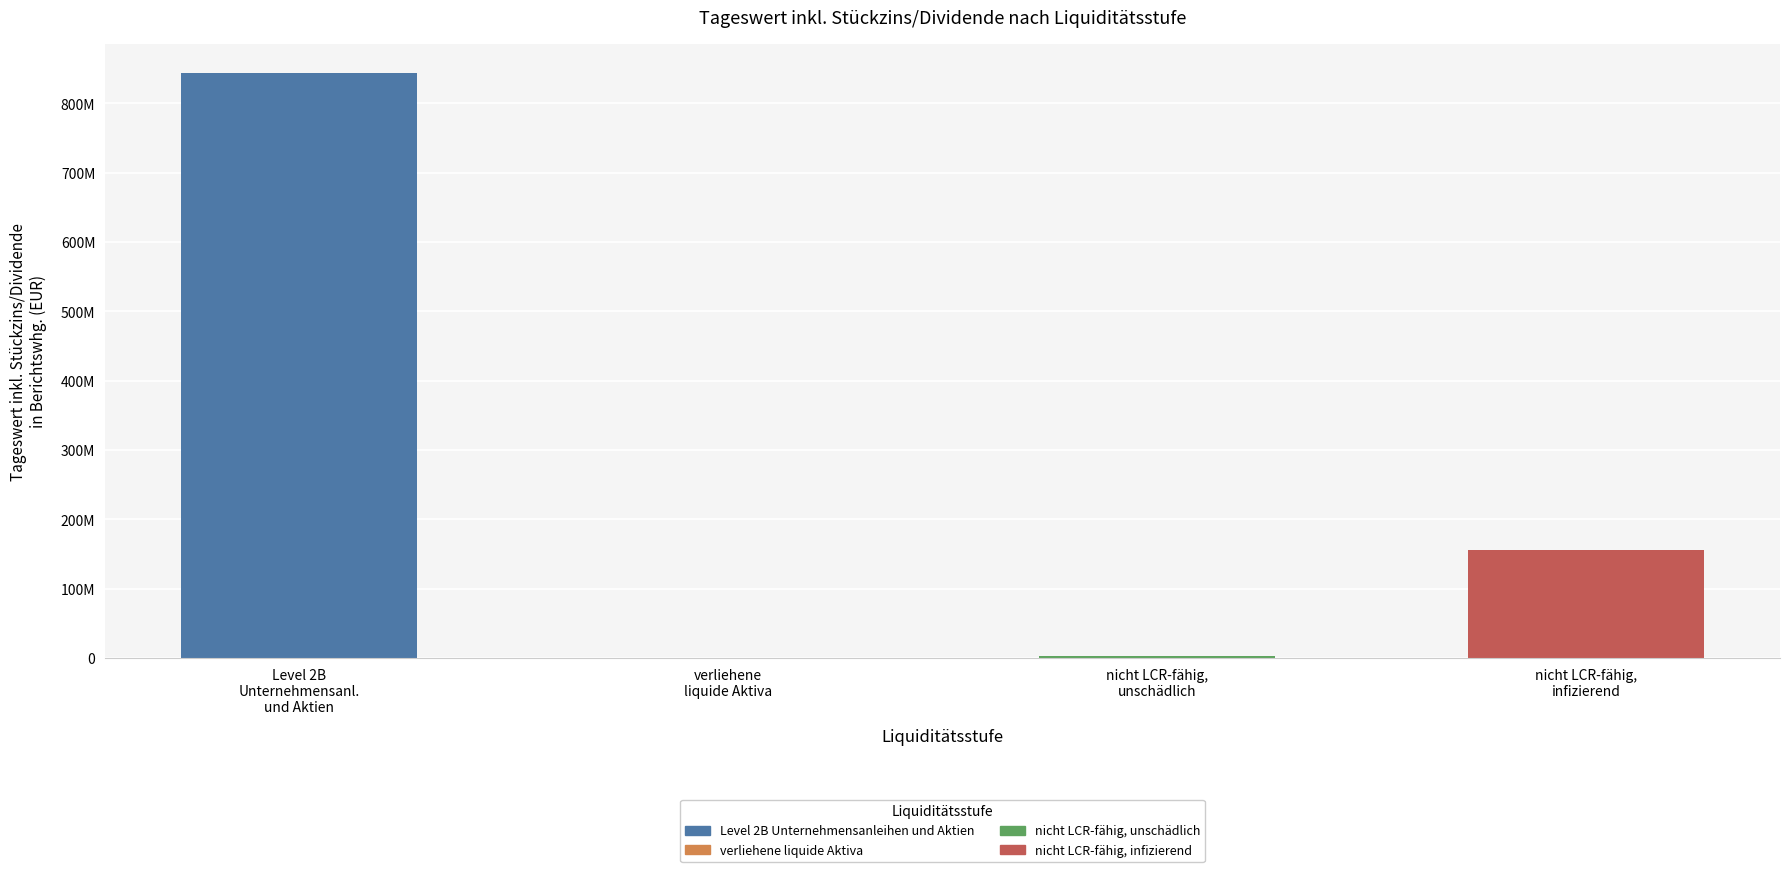

How many data points does each series have?

4